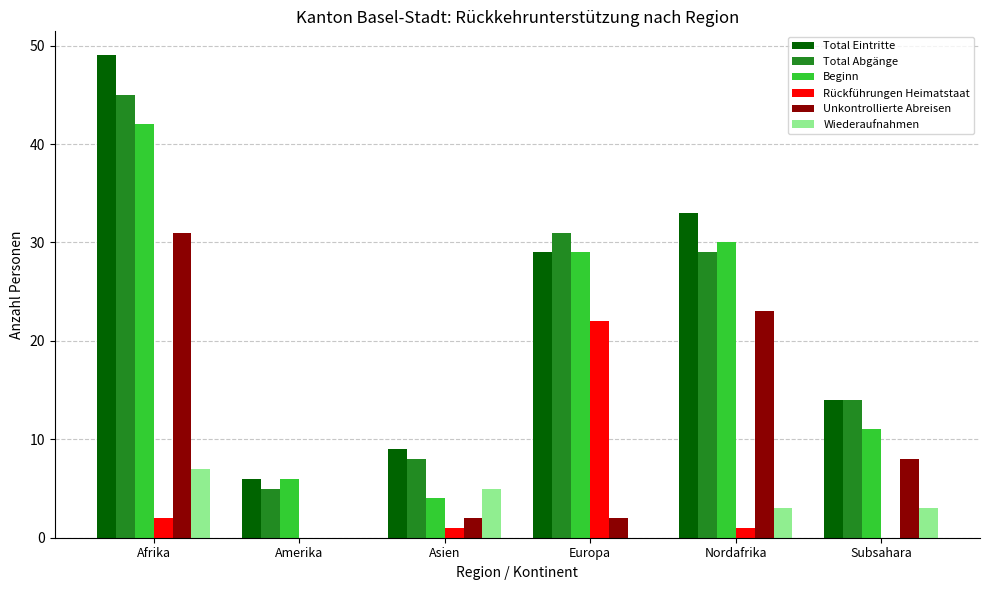

Which series has the largest total across all categories?

Total Eintritte